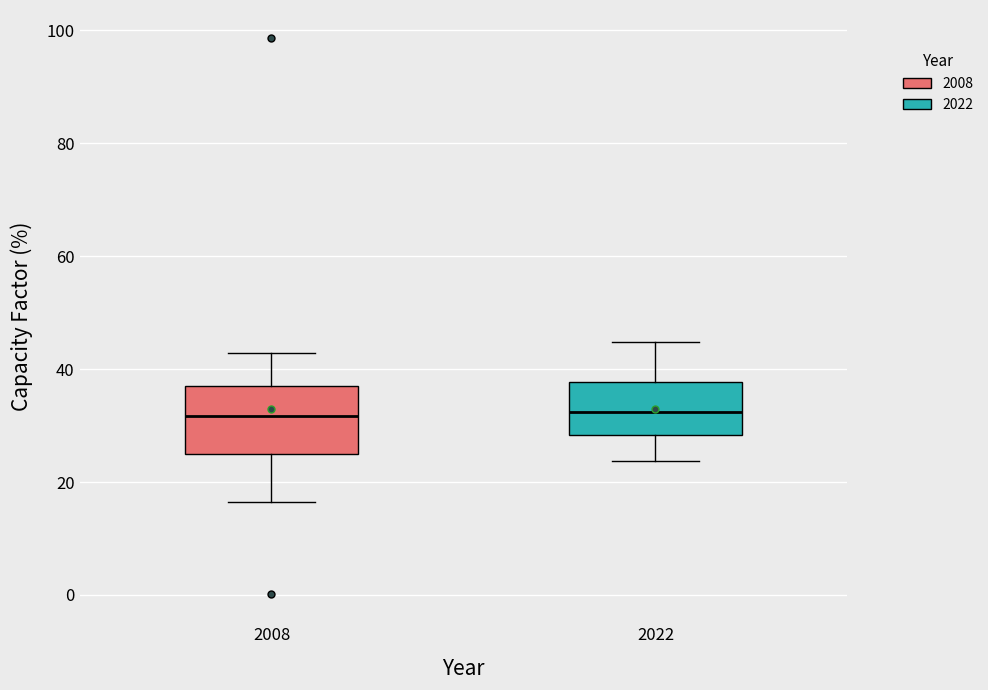

Reading left to right, transcribe this box plot: for each box, give where its median line is, the range the box spans, and where its two whiskers end, as read against the y-axis. The values are not printed on the chart, so give them approximately, as read against the axis.

2008: median 32, box 26 to 36, whiskers 16 to 42
2022: median 32, box 28 to 38, whiskers 24 to 44